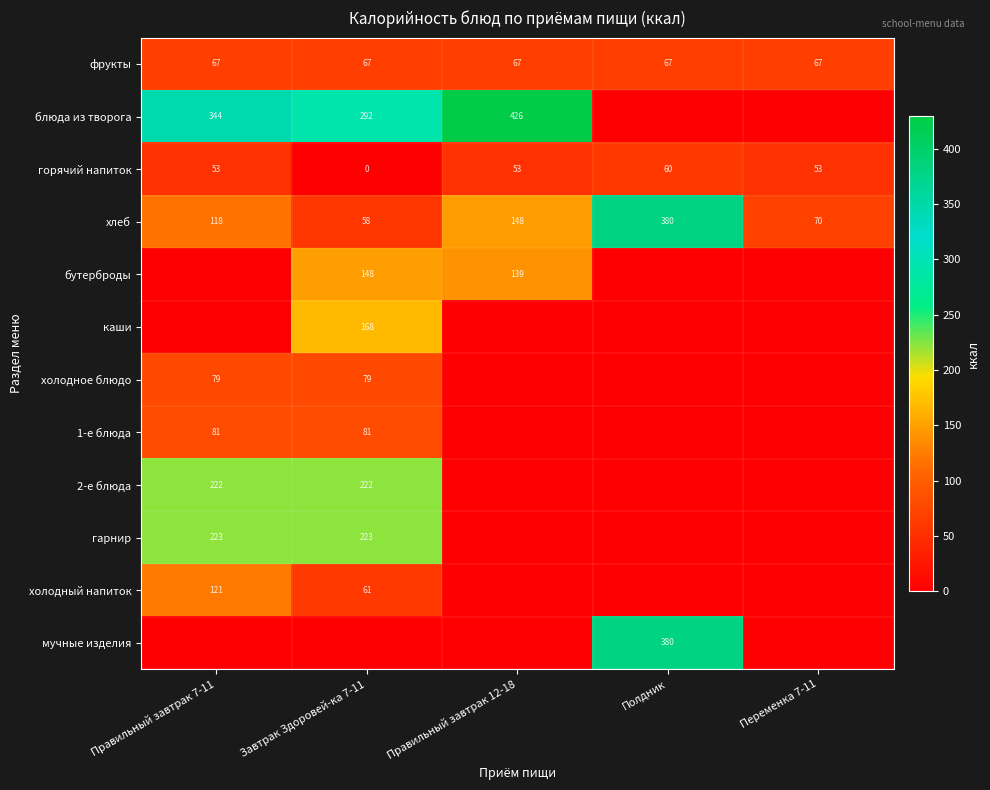

What is the difference between the maximum and second lowest values in the хлеб series?

310